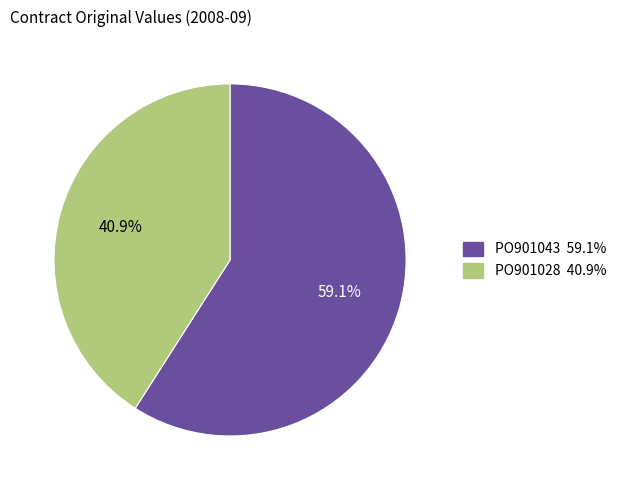

What is the smallest slice in the pie chart?

PO901028